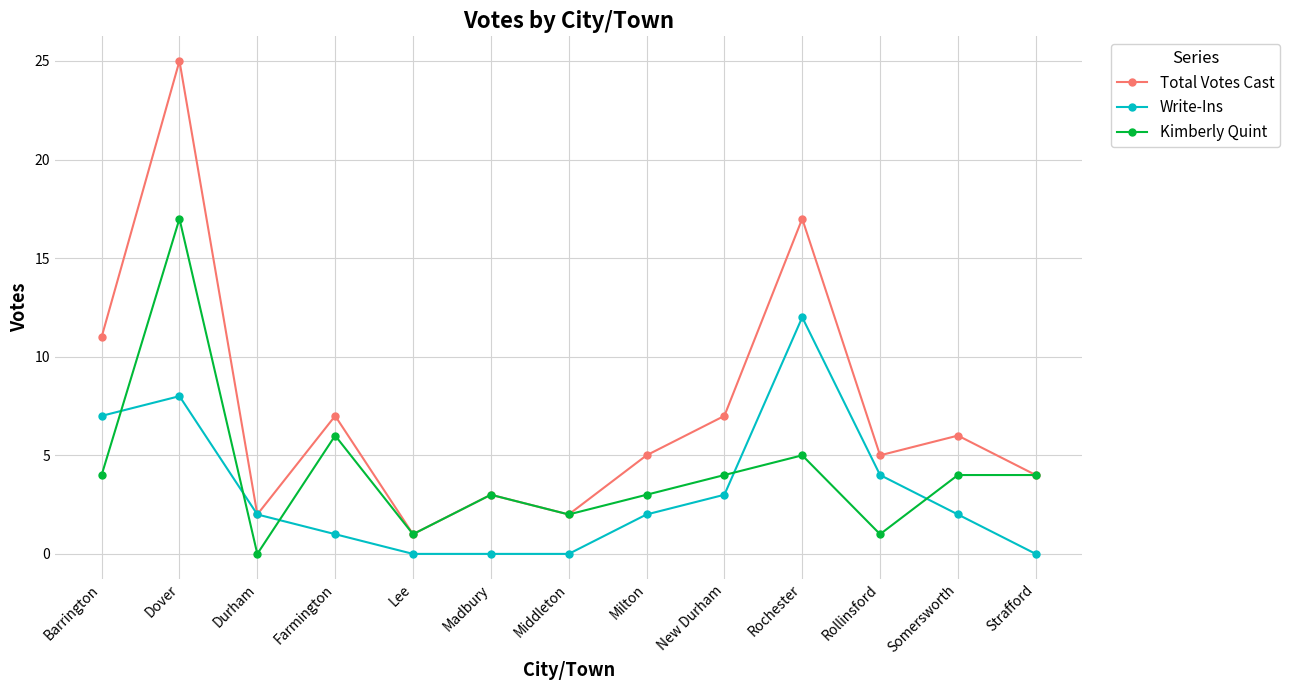

At which category does Total Votes Cast reach its first local peak?

Dover